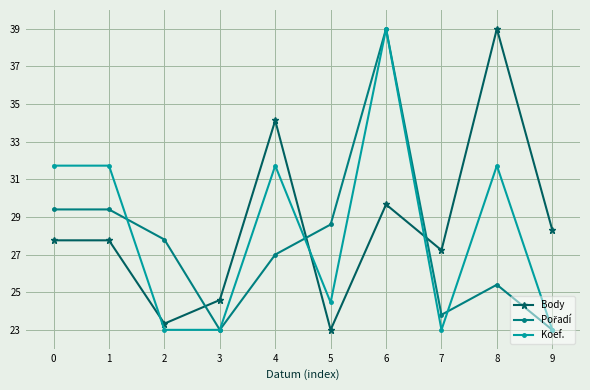

The Body series shows 46.0 at 6. True or false?

False